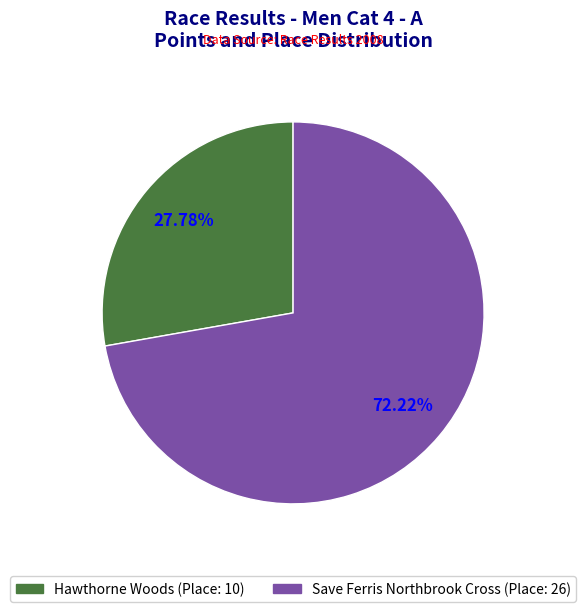

What is the largest slice in the pie chart?

Save Ferris Northbrook Cross